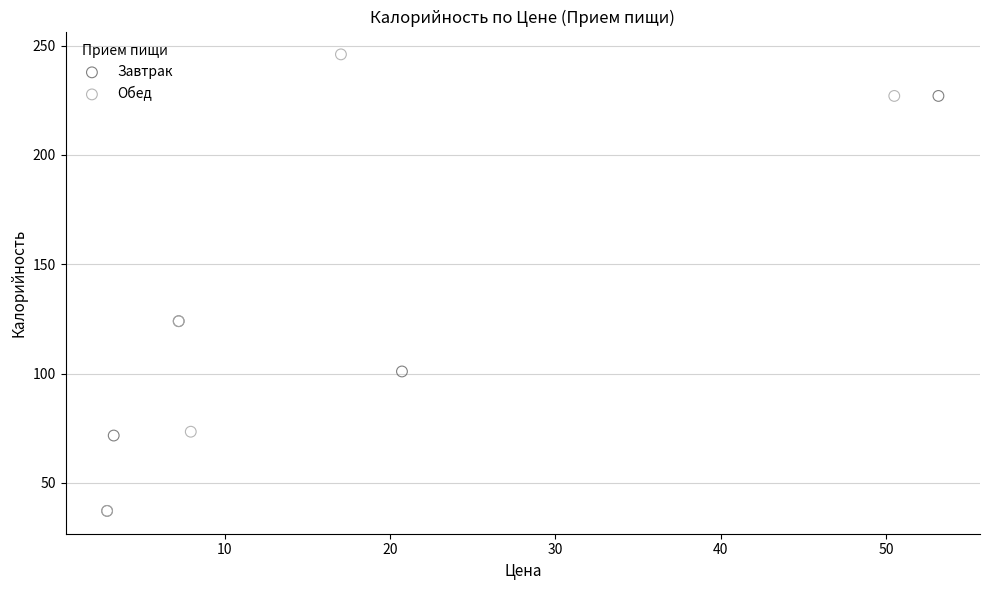

Which series has the widest spread of Y values?

Обед